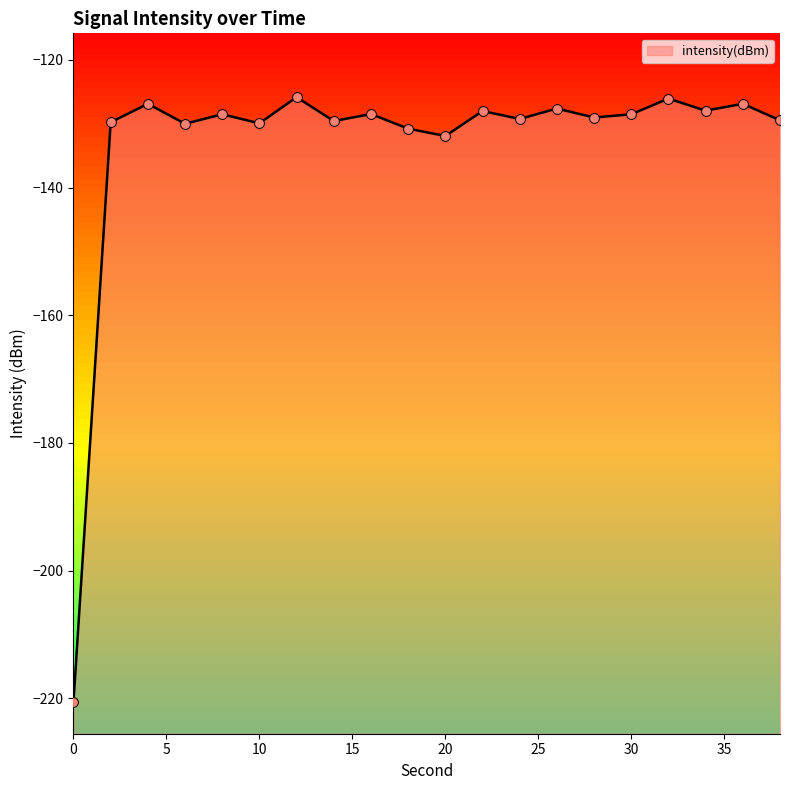

What is the change in value from 8 to 12?

+2.7